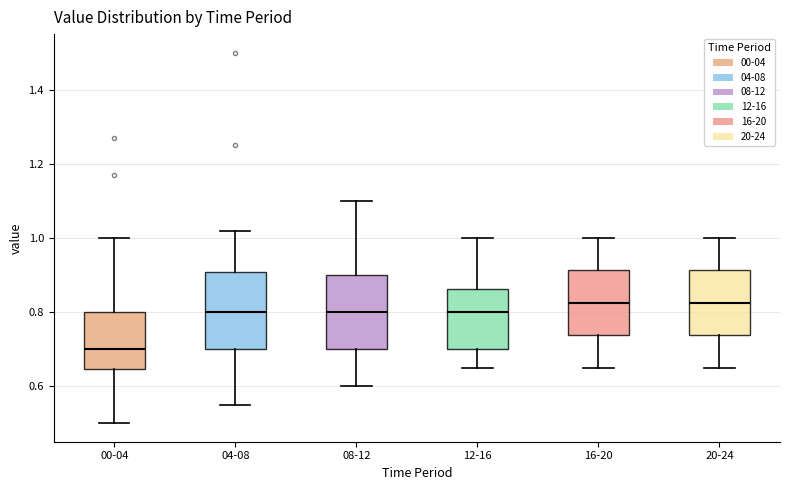

Reading left to right, read every box against the y-axis: the position of its median line, the range the box covers, and the ends of its whiskers. The values are not printed on the chart, so give them approximately, as read against the axis.

00-04: median 0.70, box 0.64 to 0.80, whiskers 0.50 to 1.00
04-08: median 0.80, box 0.70 to 0.90, whiskers 0.56 to 1.02
08-12: median 0.80, box 0.70 to 0.90, whiskers 0.60 to 1.10
12-16: median 0.80, box 0.70 to 0.86, whiskers 0.66 to 1.00
16-20: median 0.82, box 0.74 to 0.92, whiskers 0.66 to 1.00
20-24: median 0.82, box 0.74 to 0.92, whiskers 0.66 to 1.00